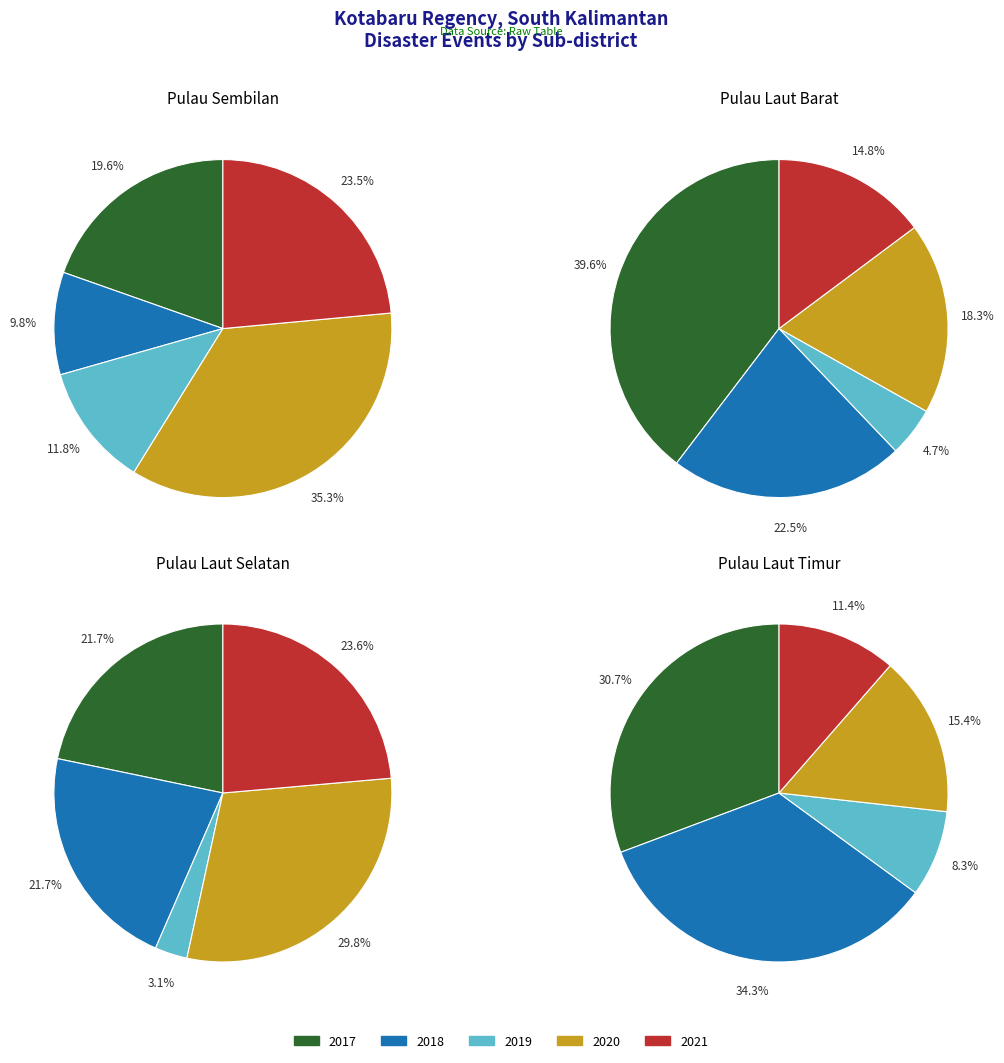

How many segments does this pie chart have?

5